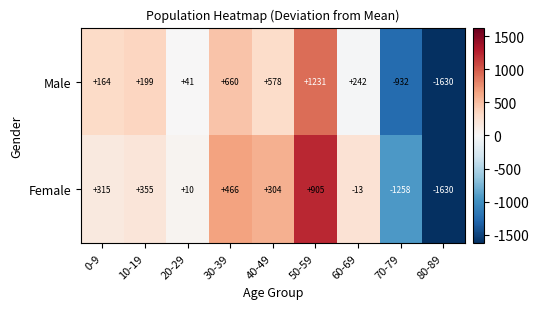

What is the greatest value displayed?

1231